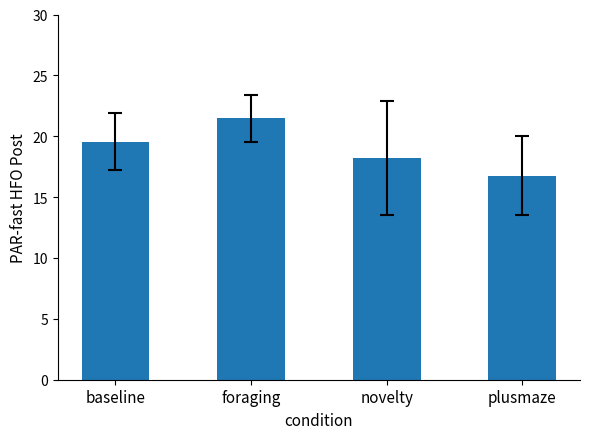

What is the value of the 2nd bar from the left?

21.5